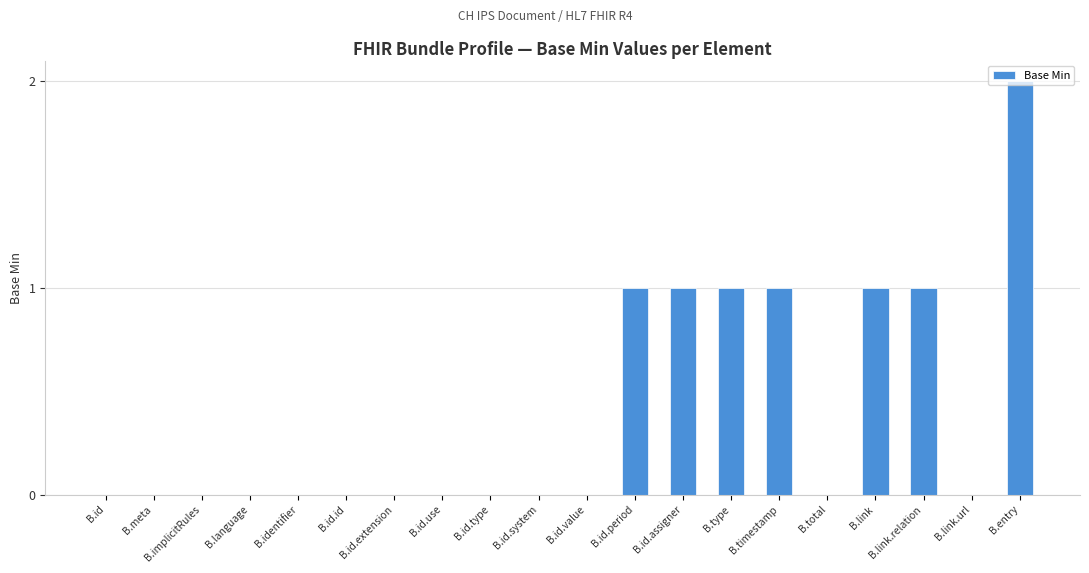

Which has a higher value, B.id.period or B.entry?

B.entry